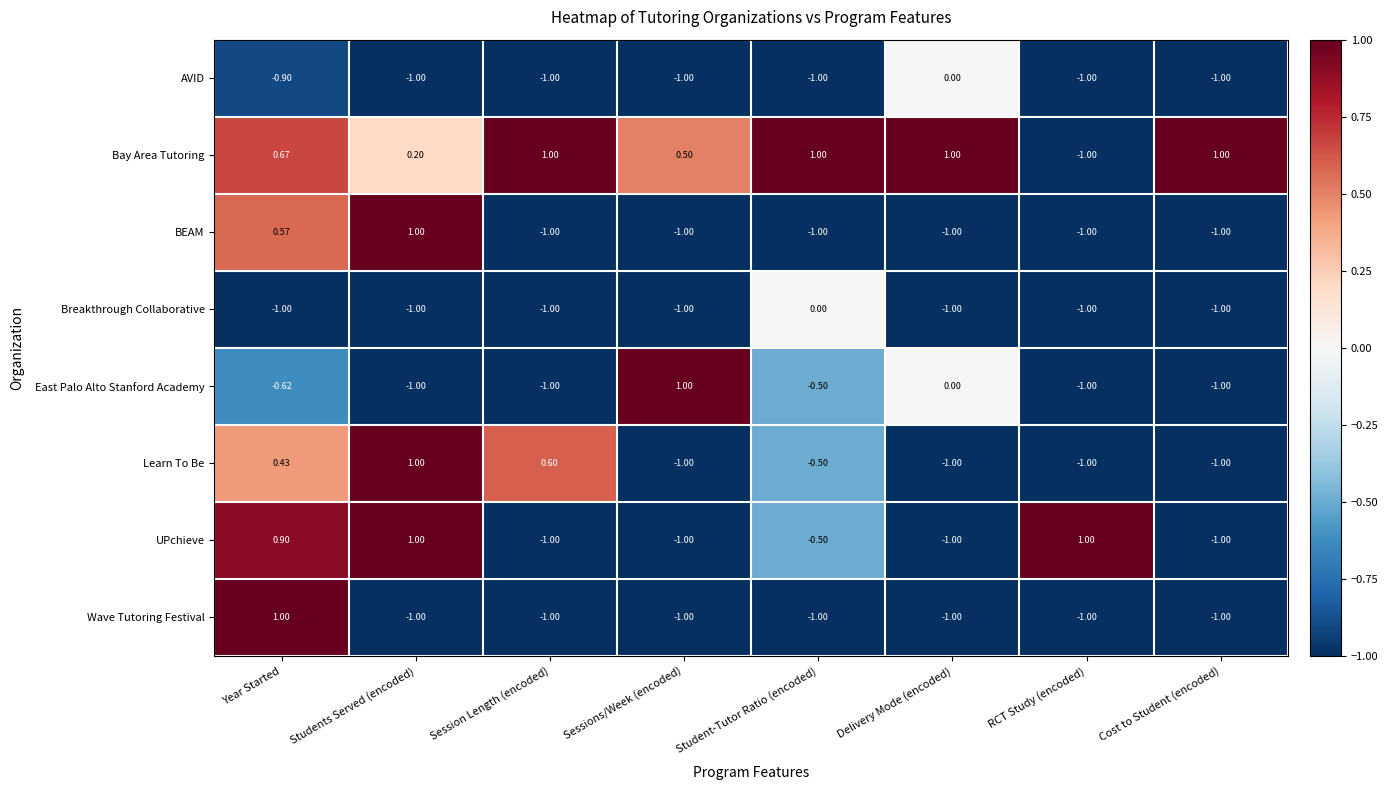

Between Year Started and Session Length (encoded), which series saw the biggest shift?

Wave Tutoring Festival